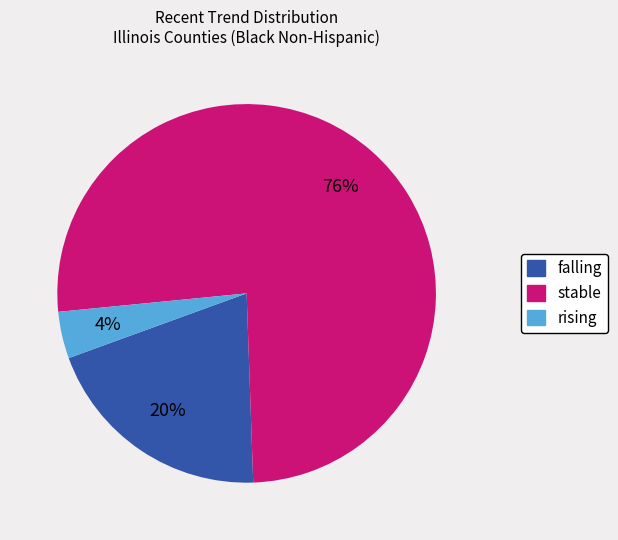

Is there a majority slice in this chart?

Yes